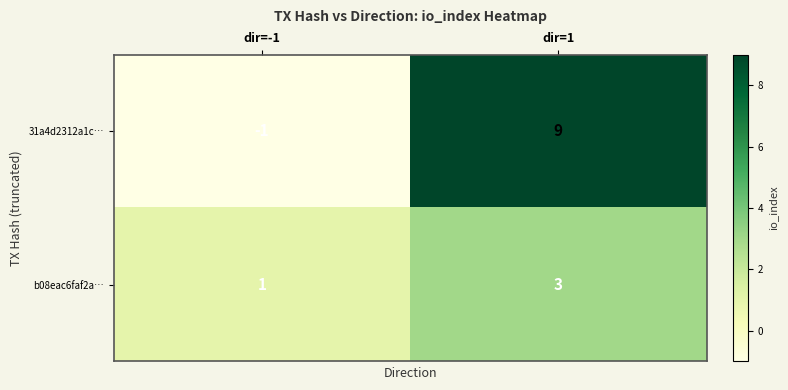

What is the average value of the 31a4d2312a1c… series?

4